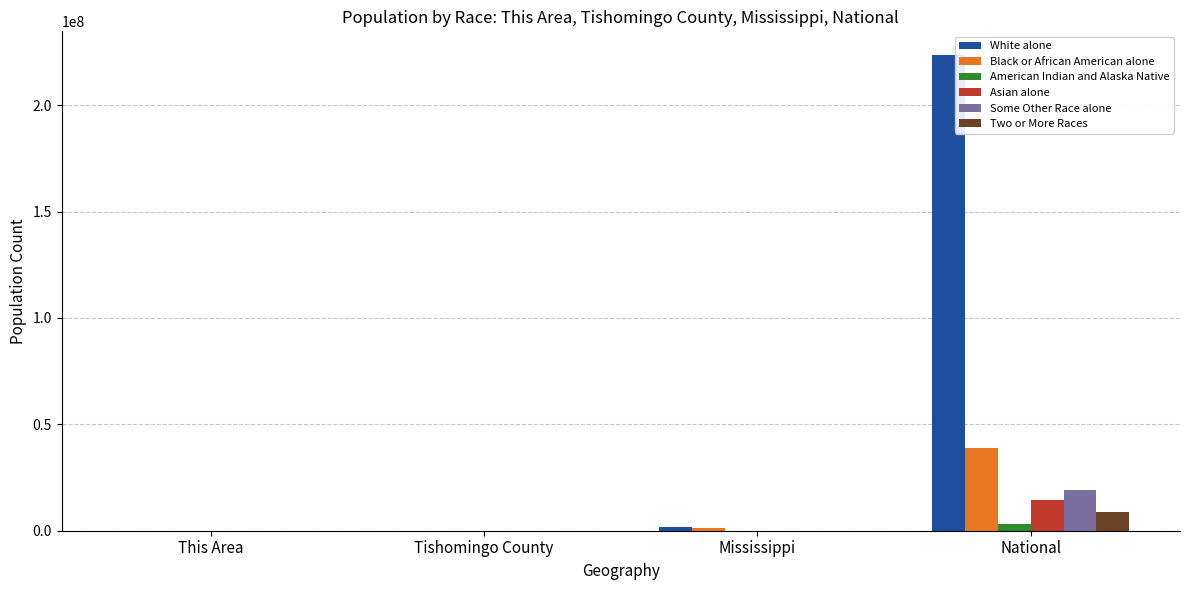

True or false: White alone has a value of 349467680 at National.

False